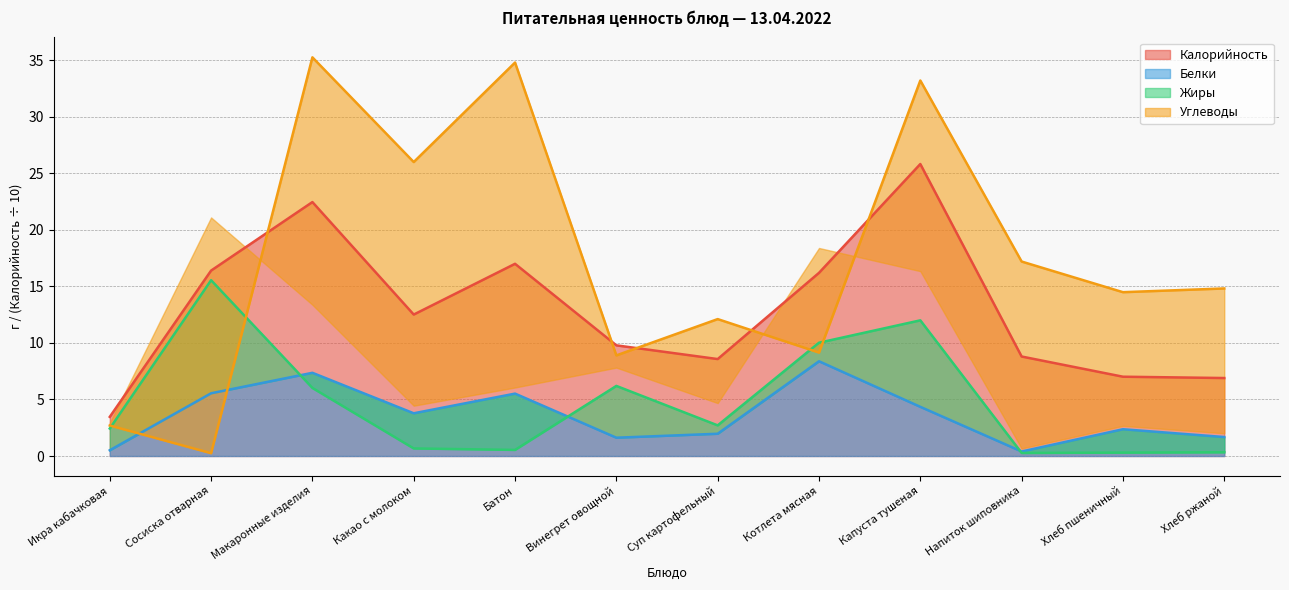

Which has a higher value, Котлета мясная or Винегрет овощной?

Котлета мясная